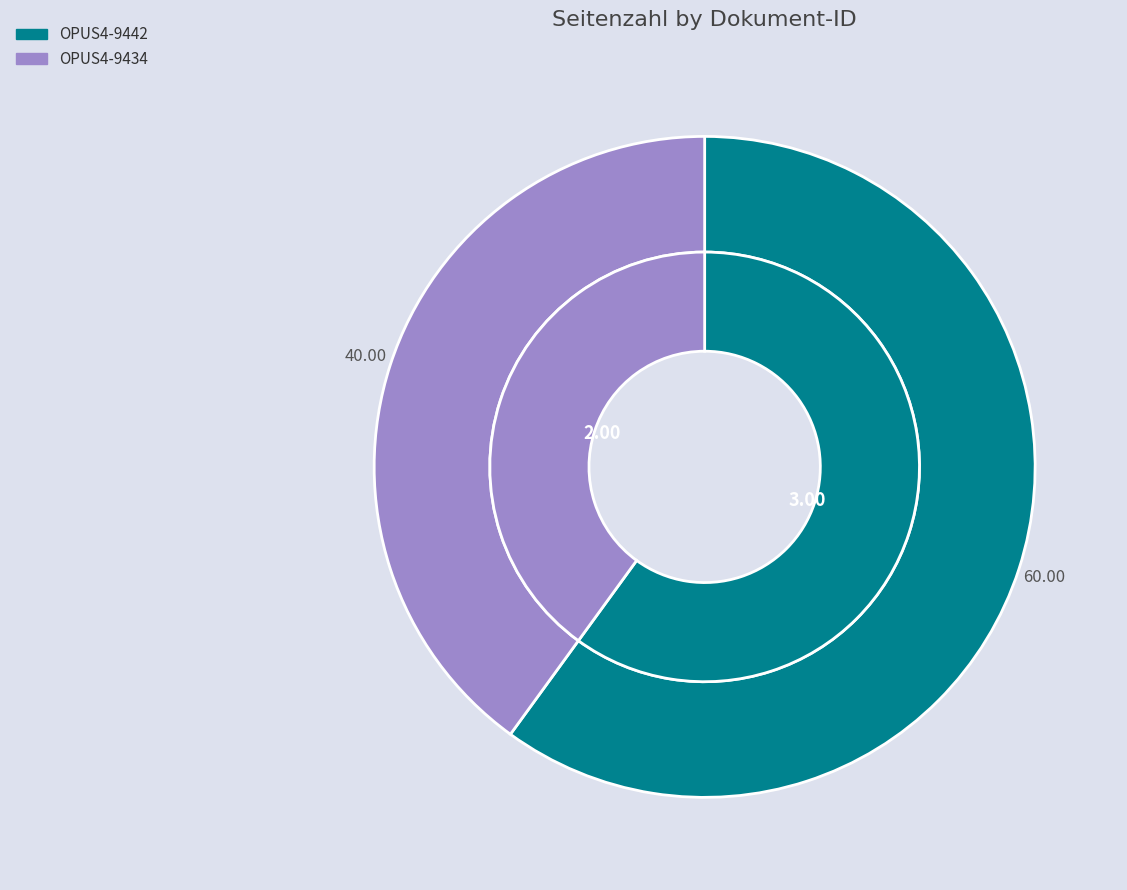

The OPUS4-9434 slice represents 27% of the pie. True or false?

False